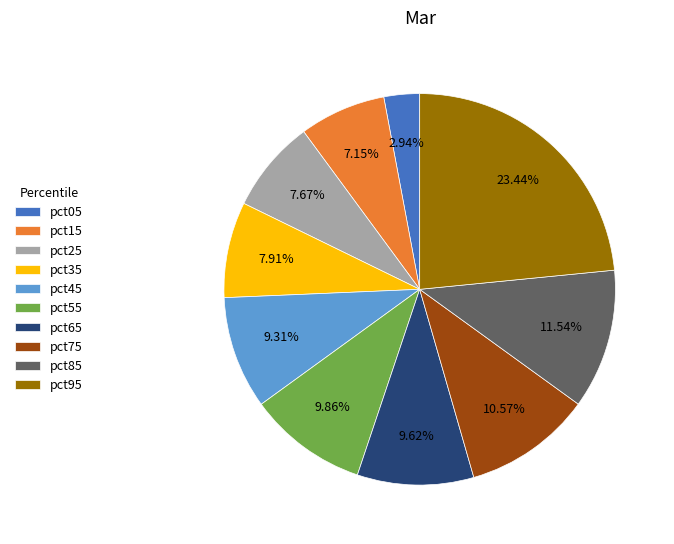

Is there any slice that represents more than half of the pie?

No